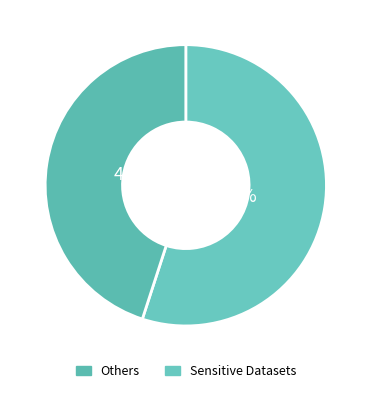

How many slices are in this pie chart?

2